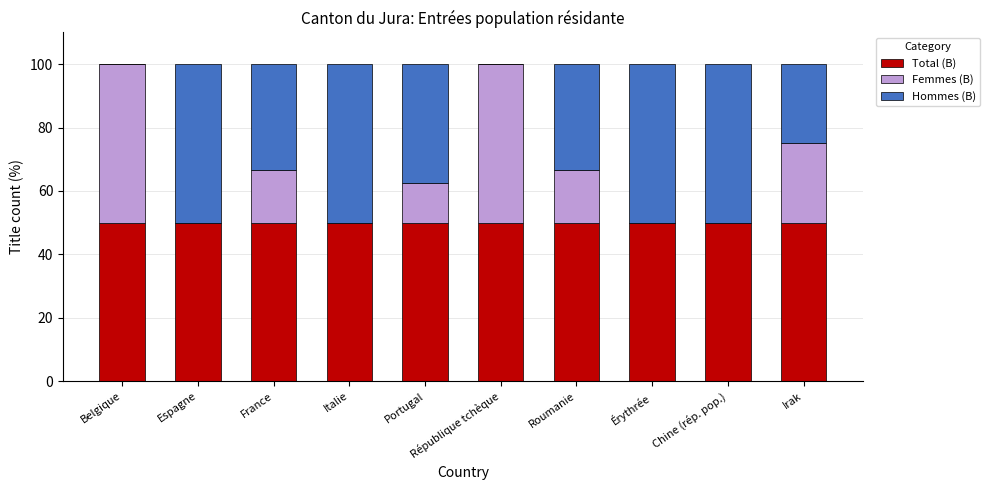

What are all the series names shown in the legend?

Total (B), Femmes (B), Hommes (B)